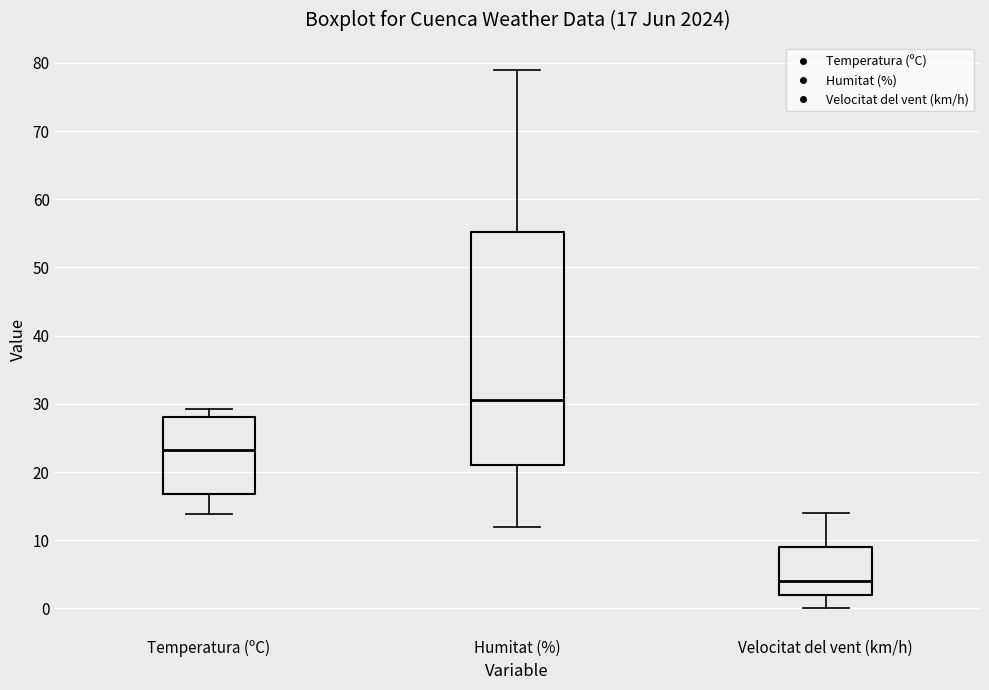

Which box's median line is the highest?

Humitat (%)